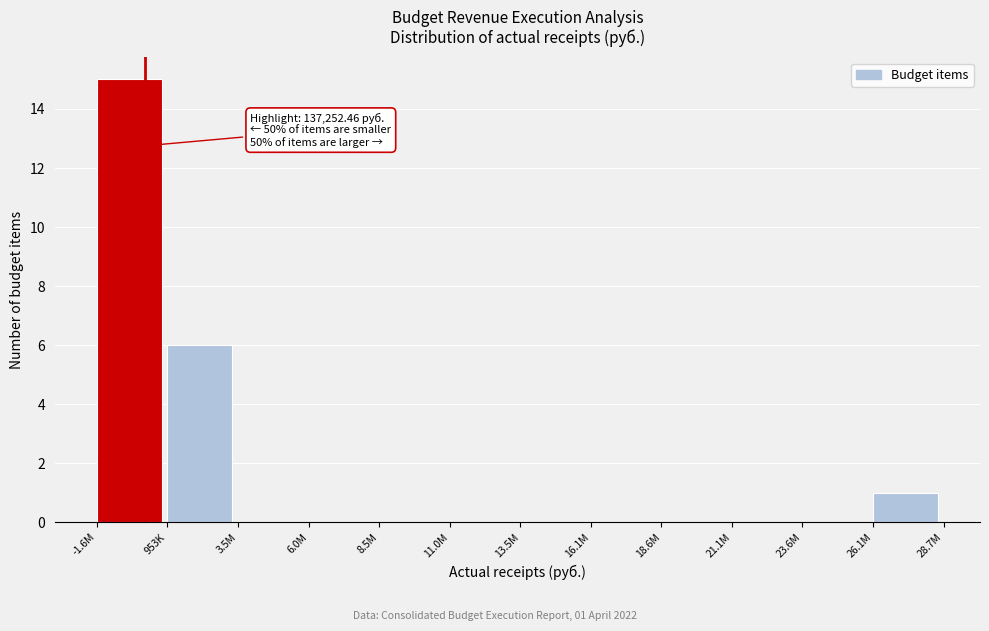

Reading left to right, list all the values displayed in this chart.

-1.6M=15	953K=6	3.5M=0	6.0M=0	8.5M=0	11.0M=0	13.5M=0	16.1M=0	18.6M=0	21.1M=0	23.6M=0	26.1M=1